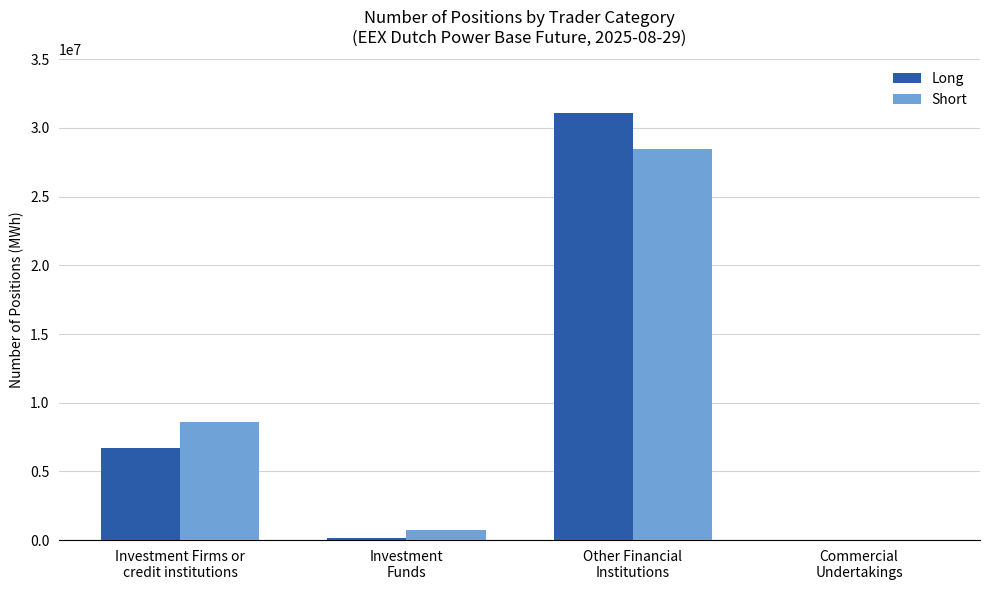

What are all the series names shown in the legend?

Long, Short